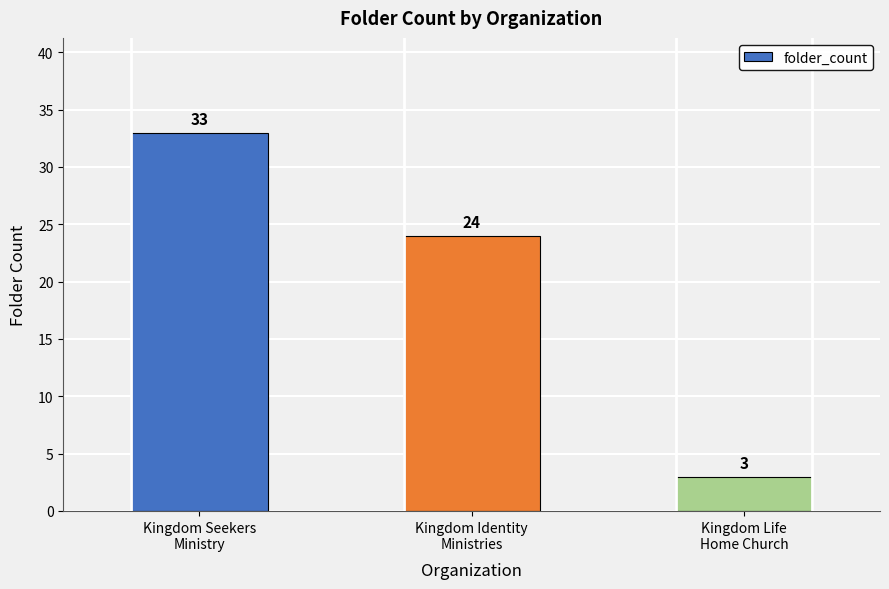

Approximately how many times larger is the value at Kingdom Life
Home Church compared to Kingdom Seekers
Ministry?

0.1